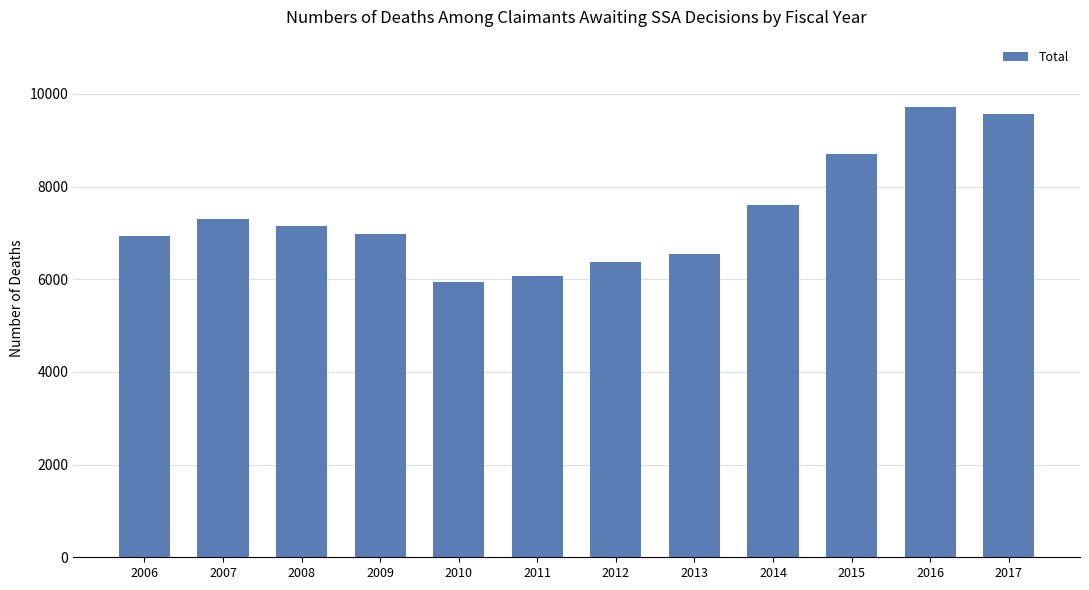

At which label is the value closest to 7827?

2014